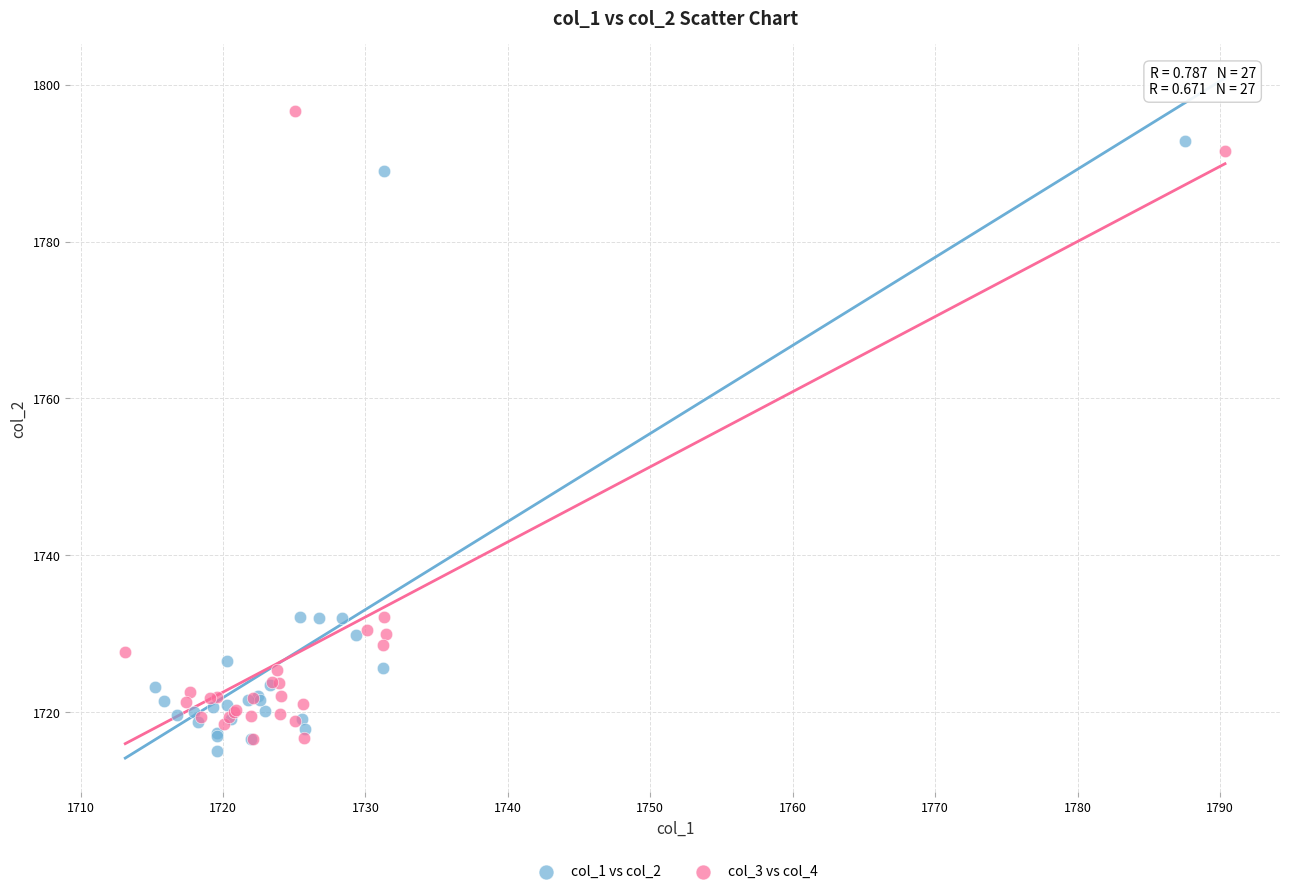

Which series contains the lowest Y value?

col_1 vs col_2